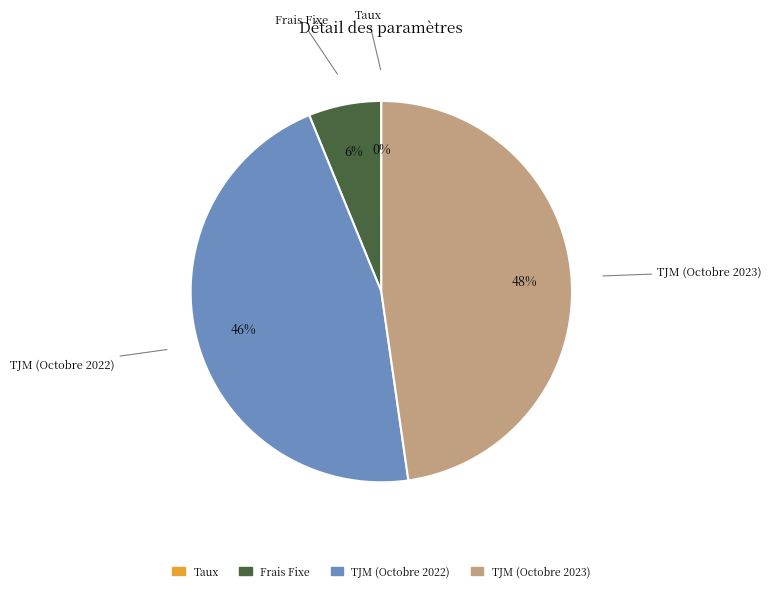

Combined, do TJM (Octobre 2023) and Frais Fixe account for over 50%?

Yes